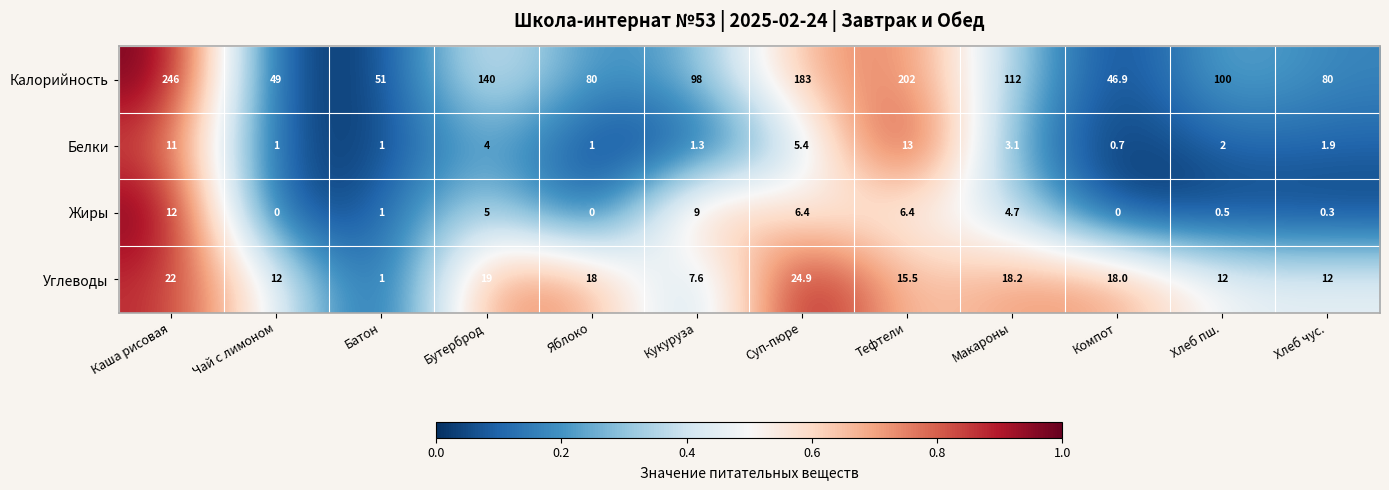

What is the sum of all Углеводы values?

180.2